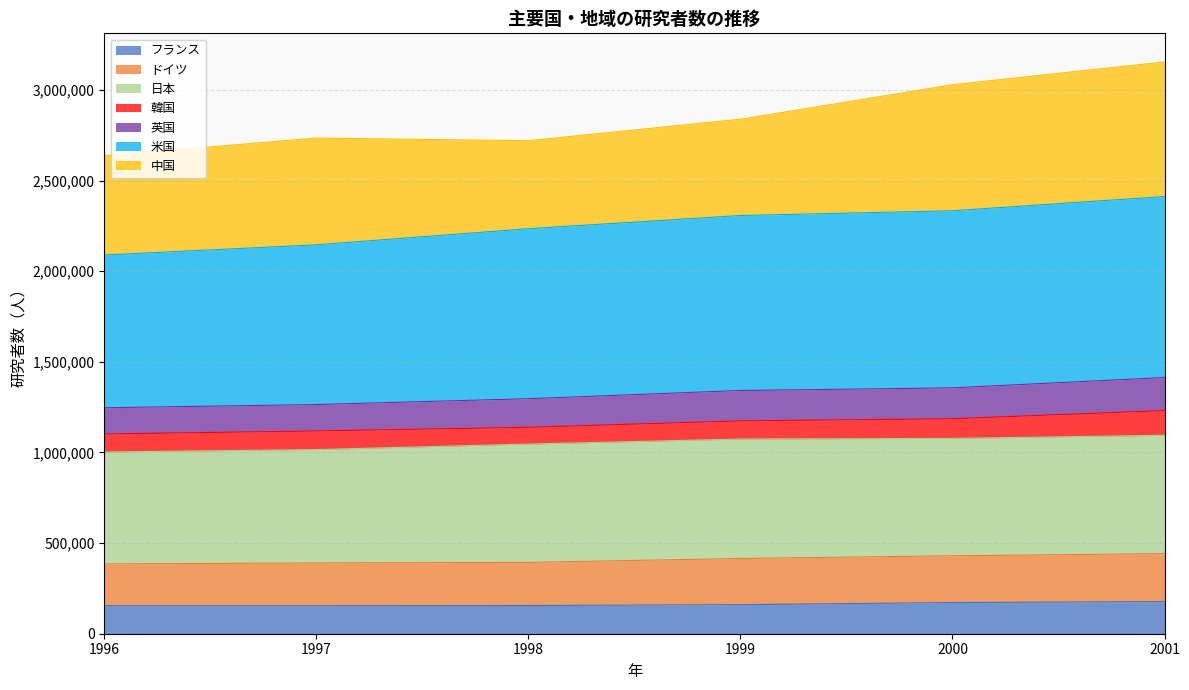

What are all the series names shown in the legend?

フランス, ドイツ, 日本, 韓国, 英国, 米国, 中国